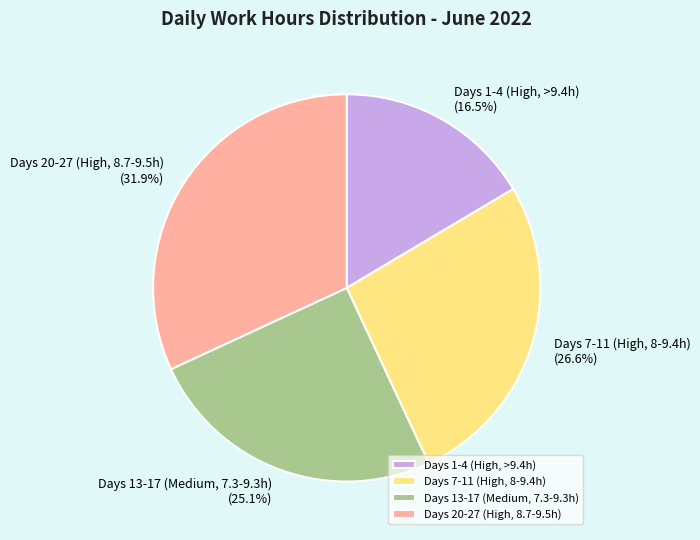

What is the ratio of the value at Days 20-27 (High, 8.7-9.5h) to the value at Days 13-17 (Medium, 7.3-9.3h)?

1.3